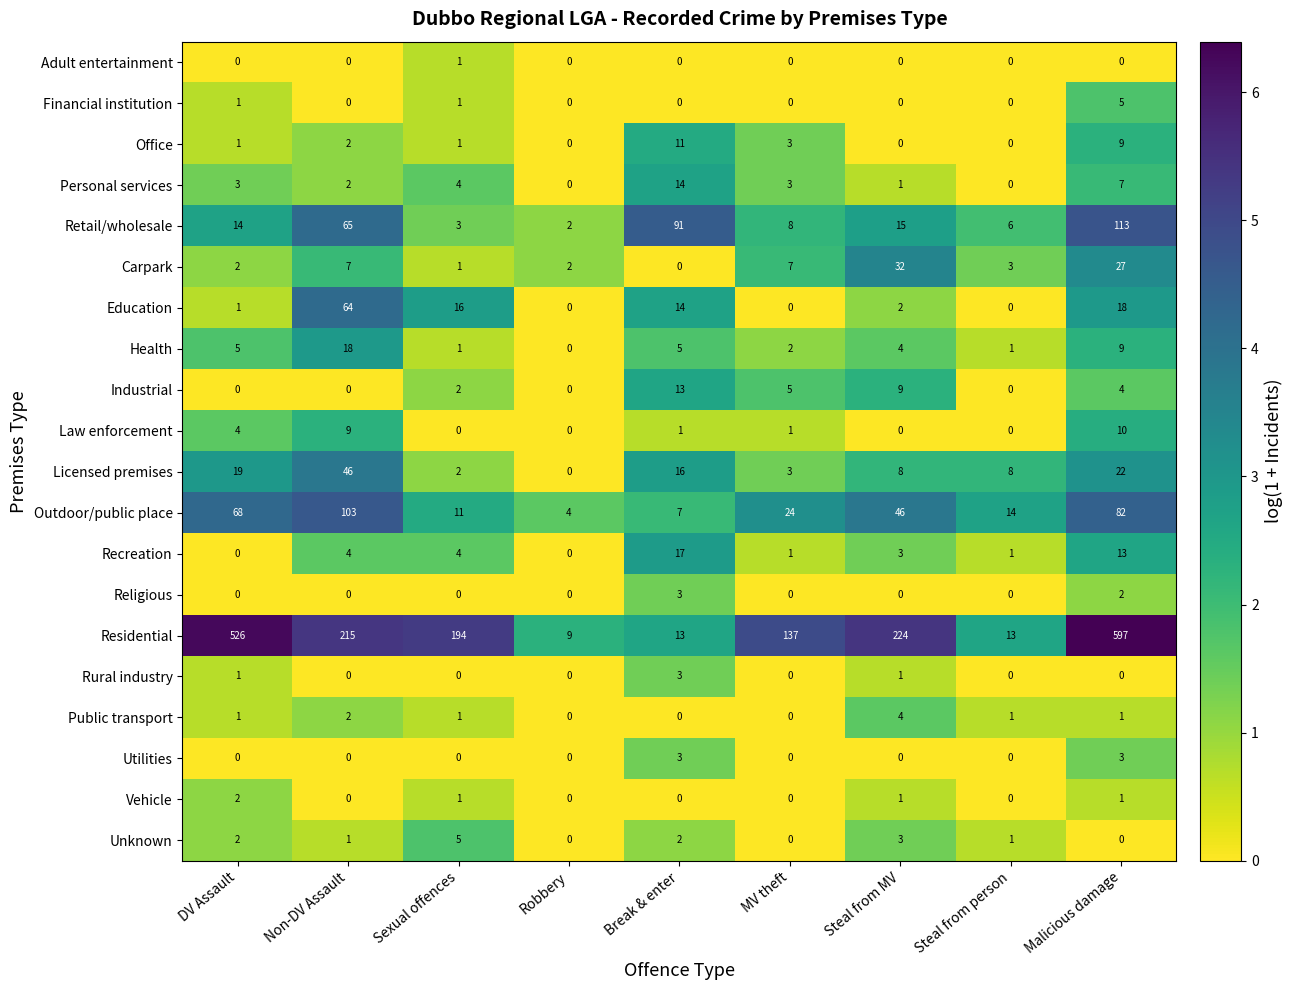

What is the difference between the maximum and minimum values in the Unknown series?

5